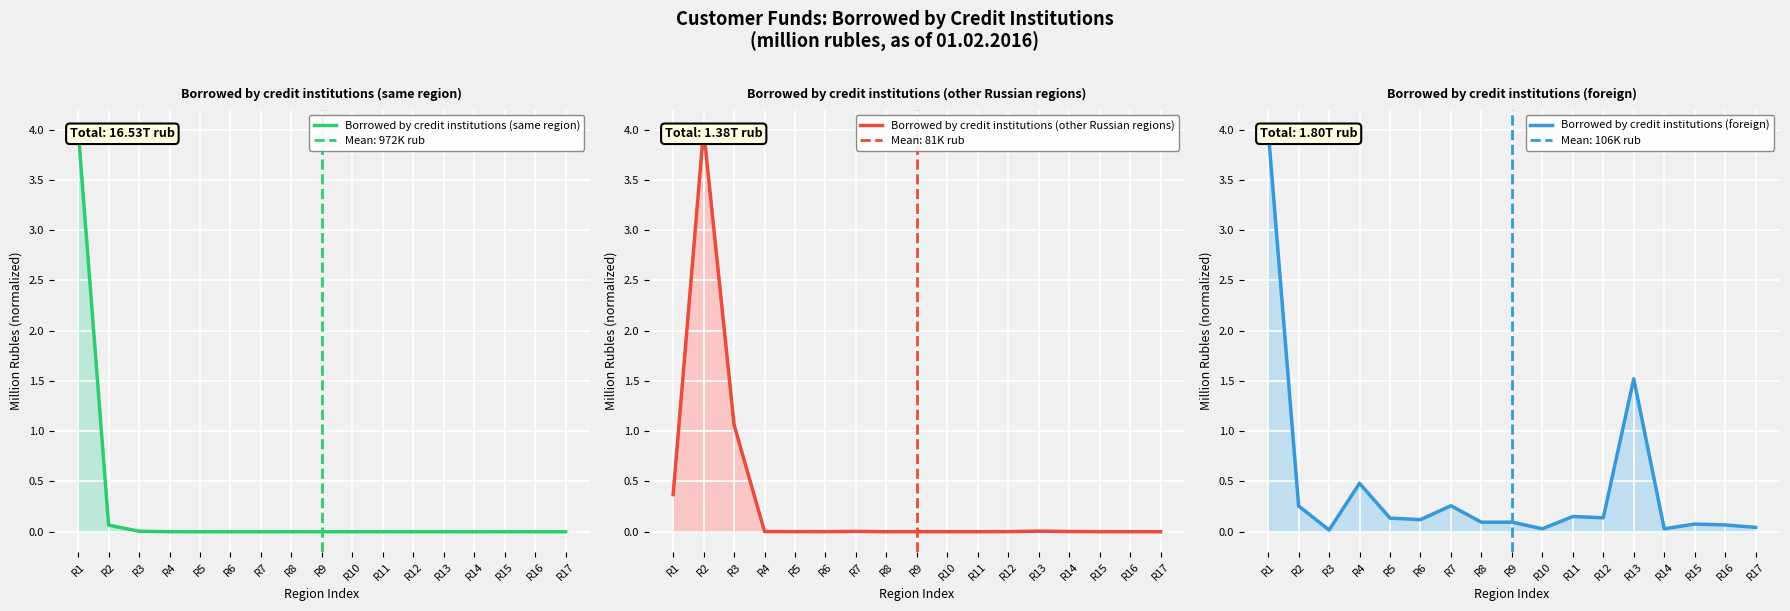

How many data points does each series have?

17